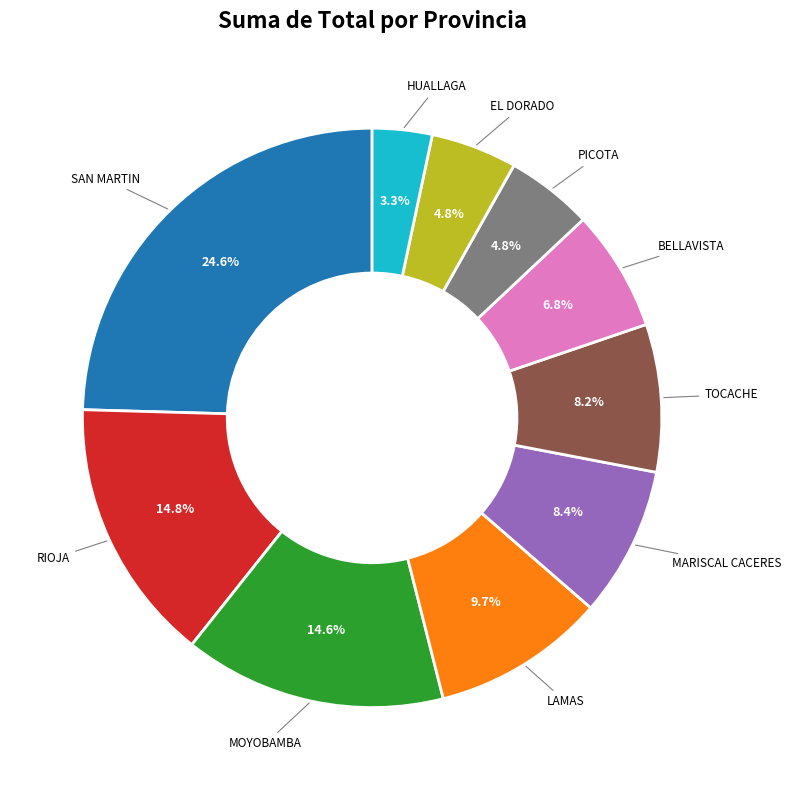

To the nearest percent, what portion does MOYOBAMBA represent?

15%